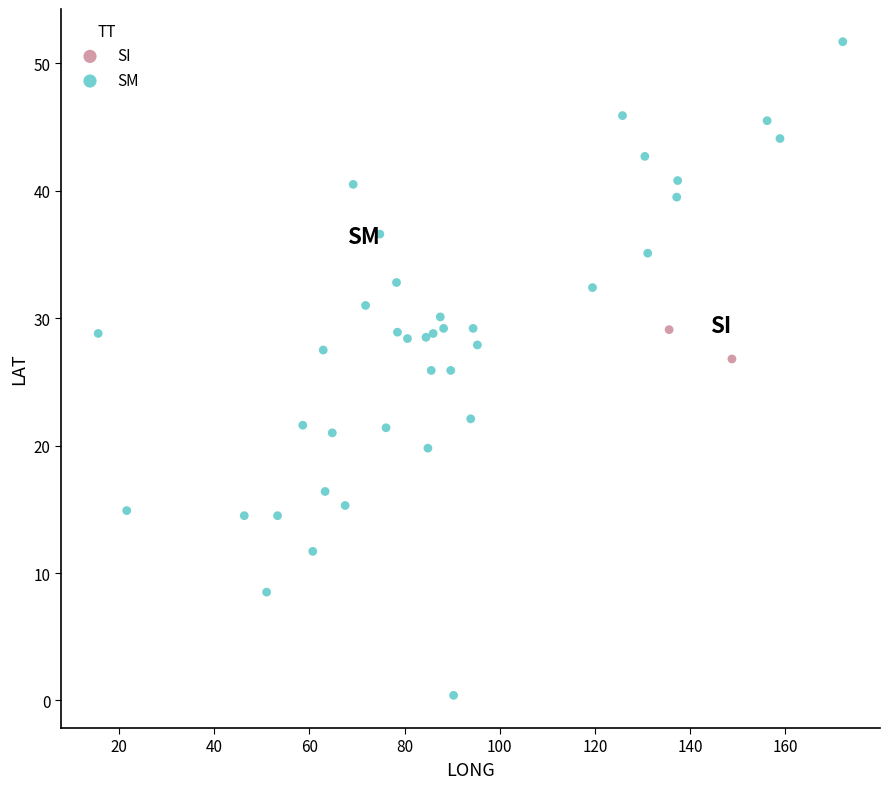

Which series has the widest spread of Y values?

SM